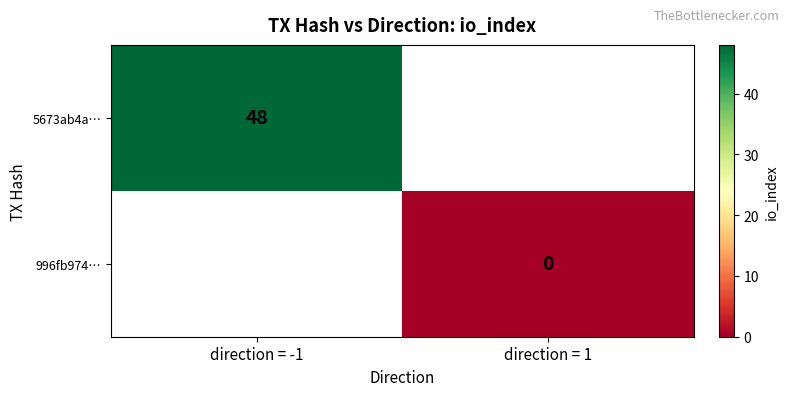

Count the number of data series in this chart.

2